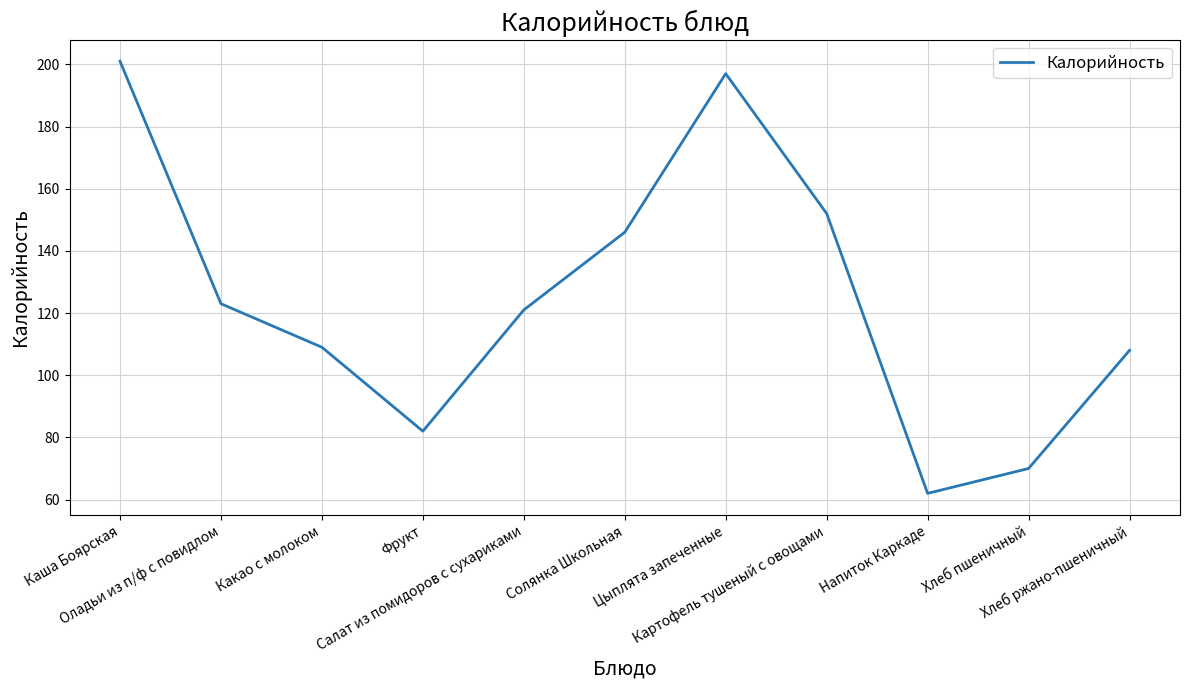

Which label corresponds to the smallest value in the chart?

Напиток Каркаде